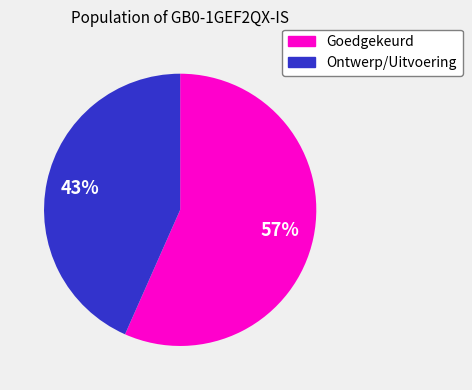

To the nearest percent, what is the average slice percentage?

50%